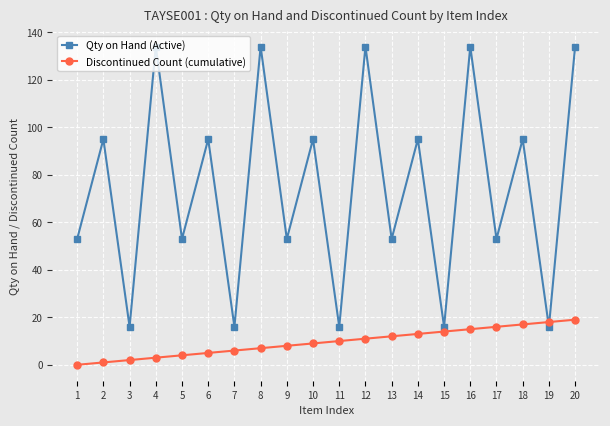

Read the Qty on Hand (Active) value at 20.

134